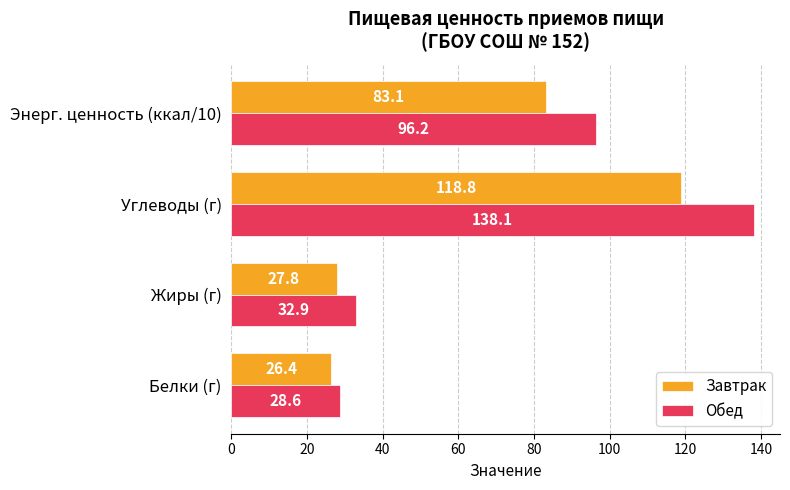

Which series has the largest range (max minus min)?

Обед